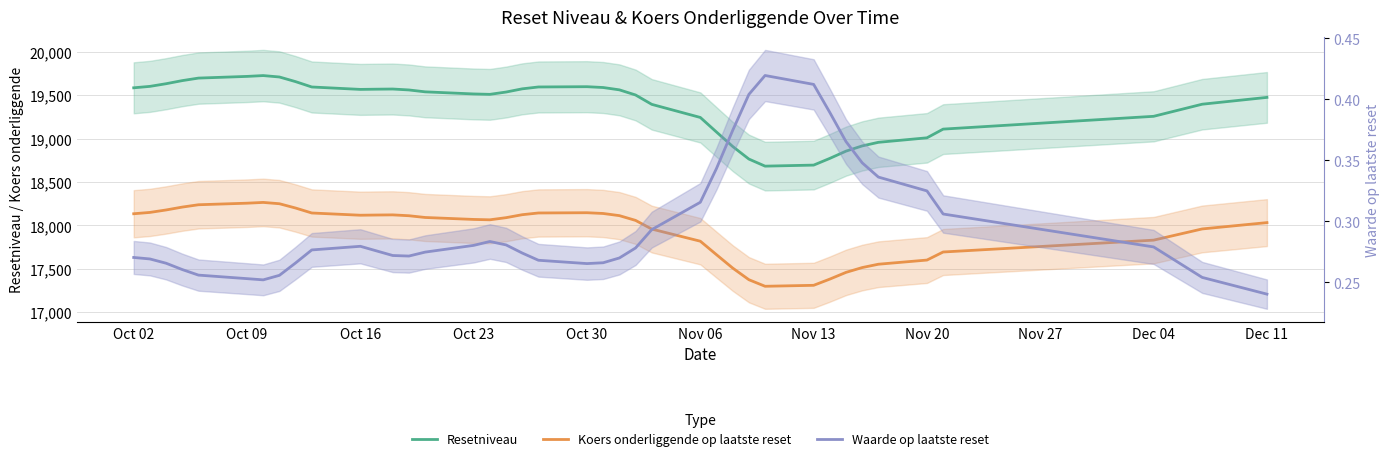

At which category does the chart reach its minimum across all series?

Dec 11